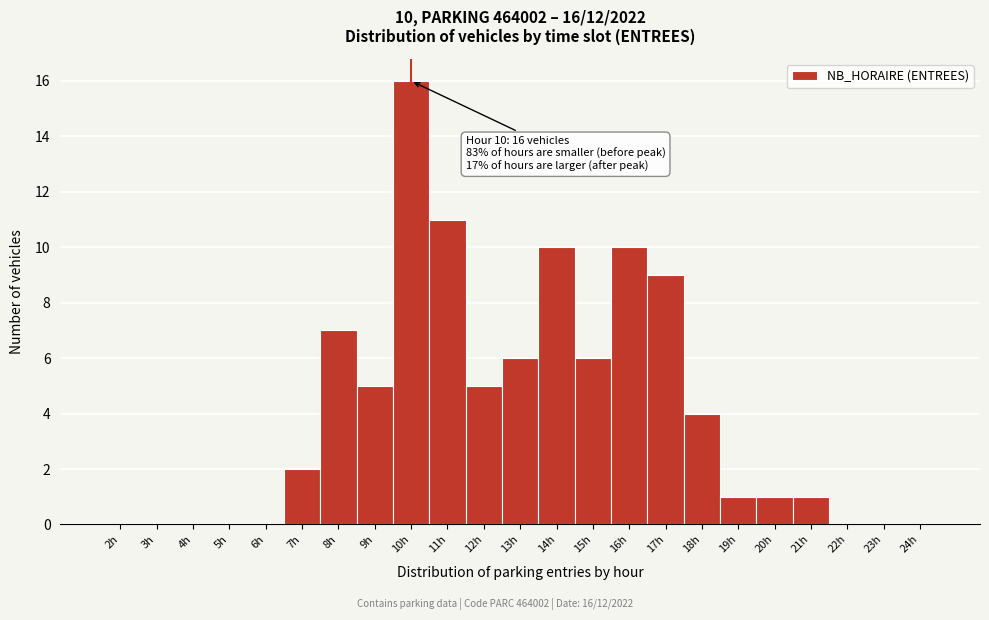

Which range on the x-axis has the tallest bar?

9.5 to 10.5